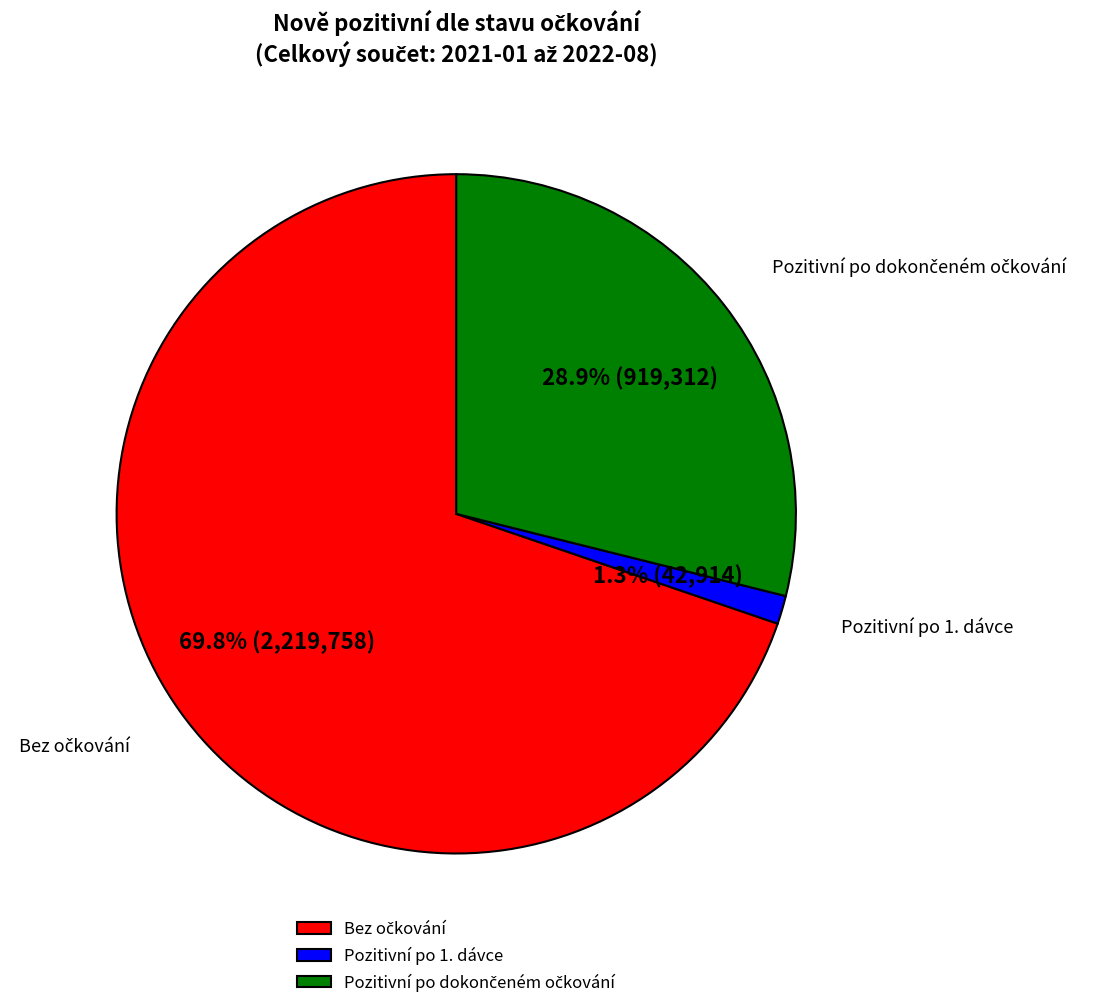

Does any single category account for the majority?

Yes